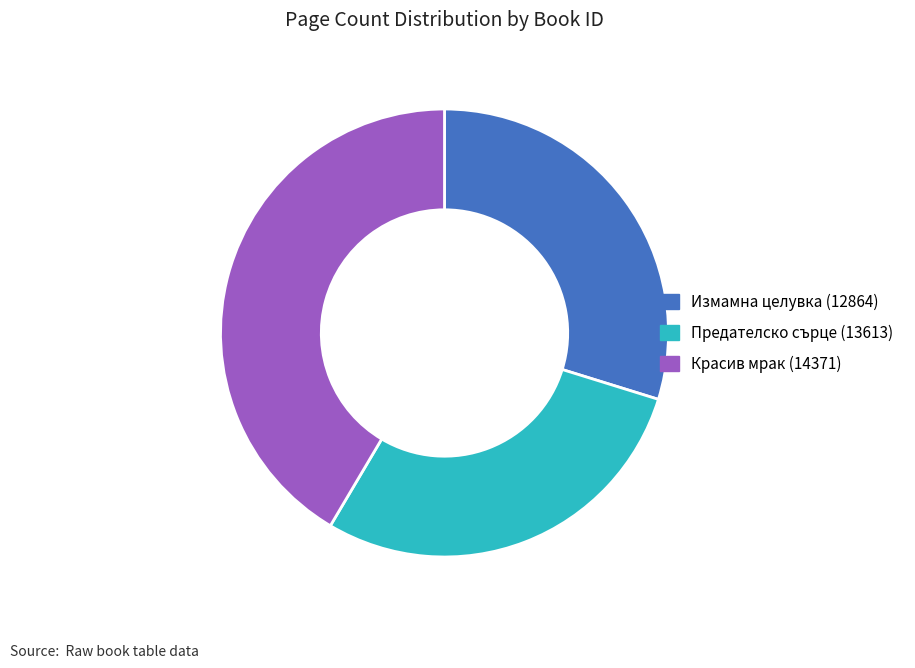

Which slice is the largest?

Красив мрак (14371)